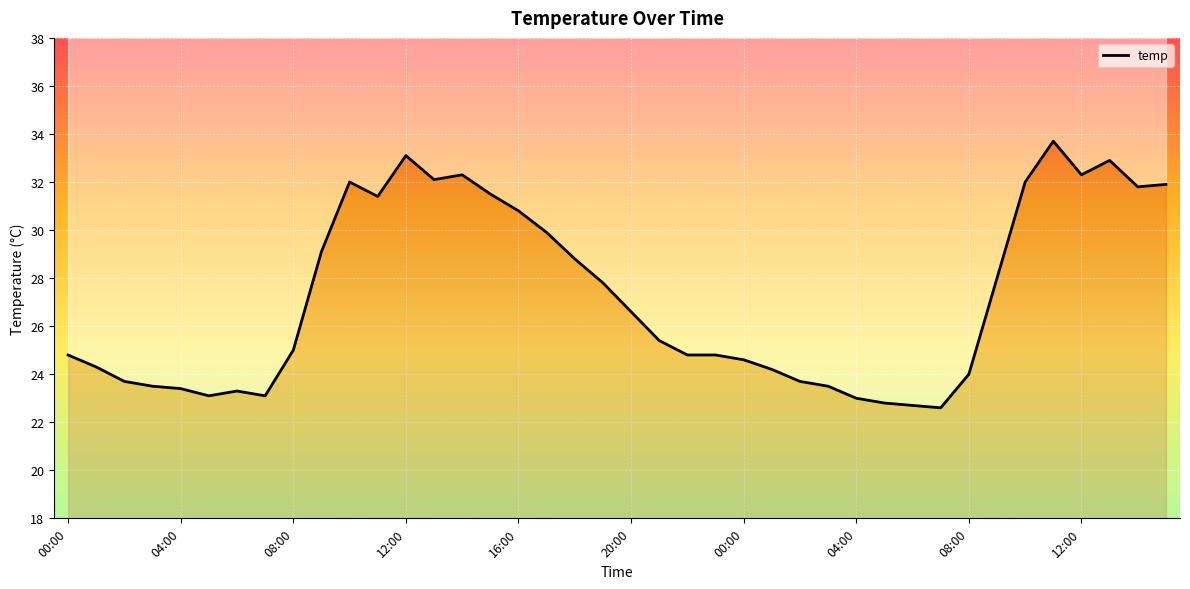

What is the difference between the values at 33 and 10?

4.0